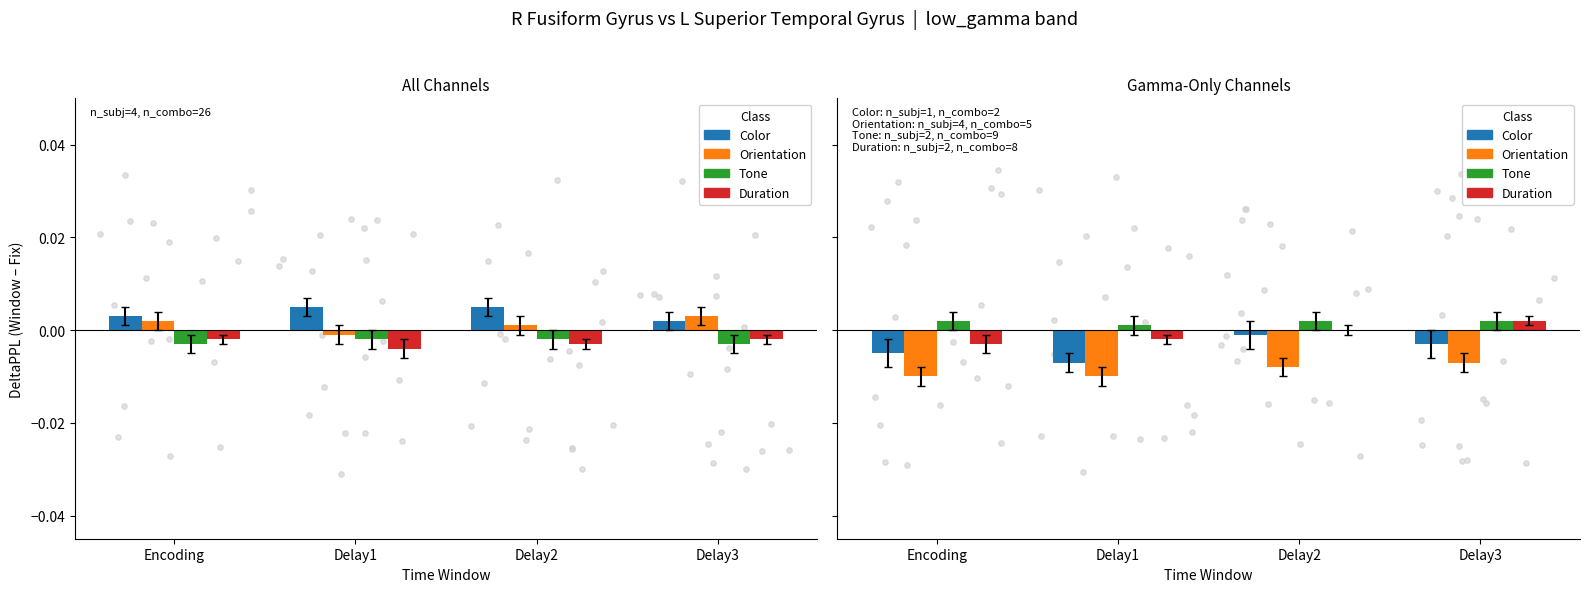

At how many categories does at least one series exceed 0?

4